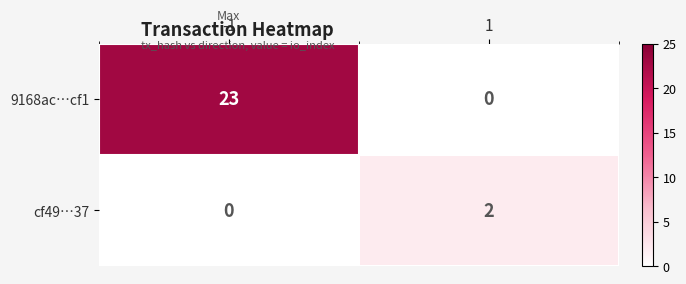

Between -1 and 1, which series saw the biggest shift?

9168ac…cf1